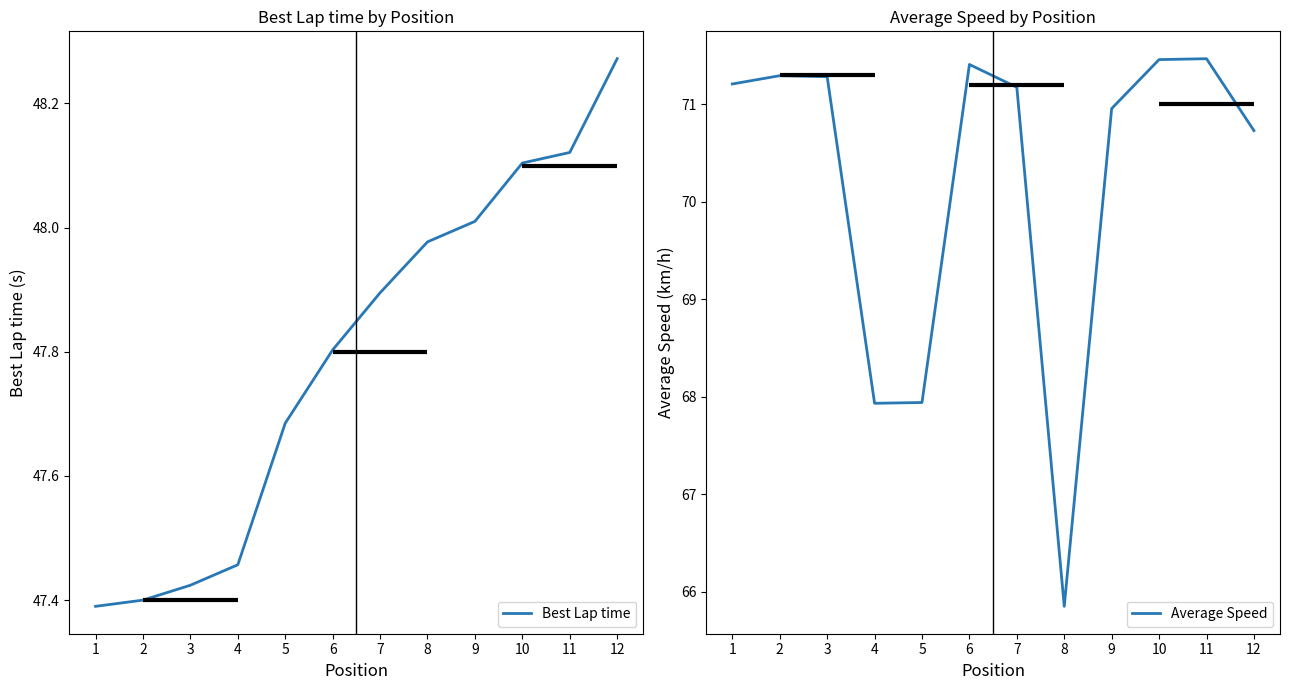

Which label corresponds to the smallest value in the chart?

1